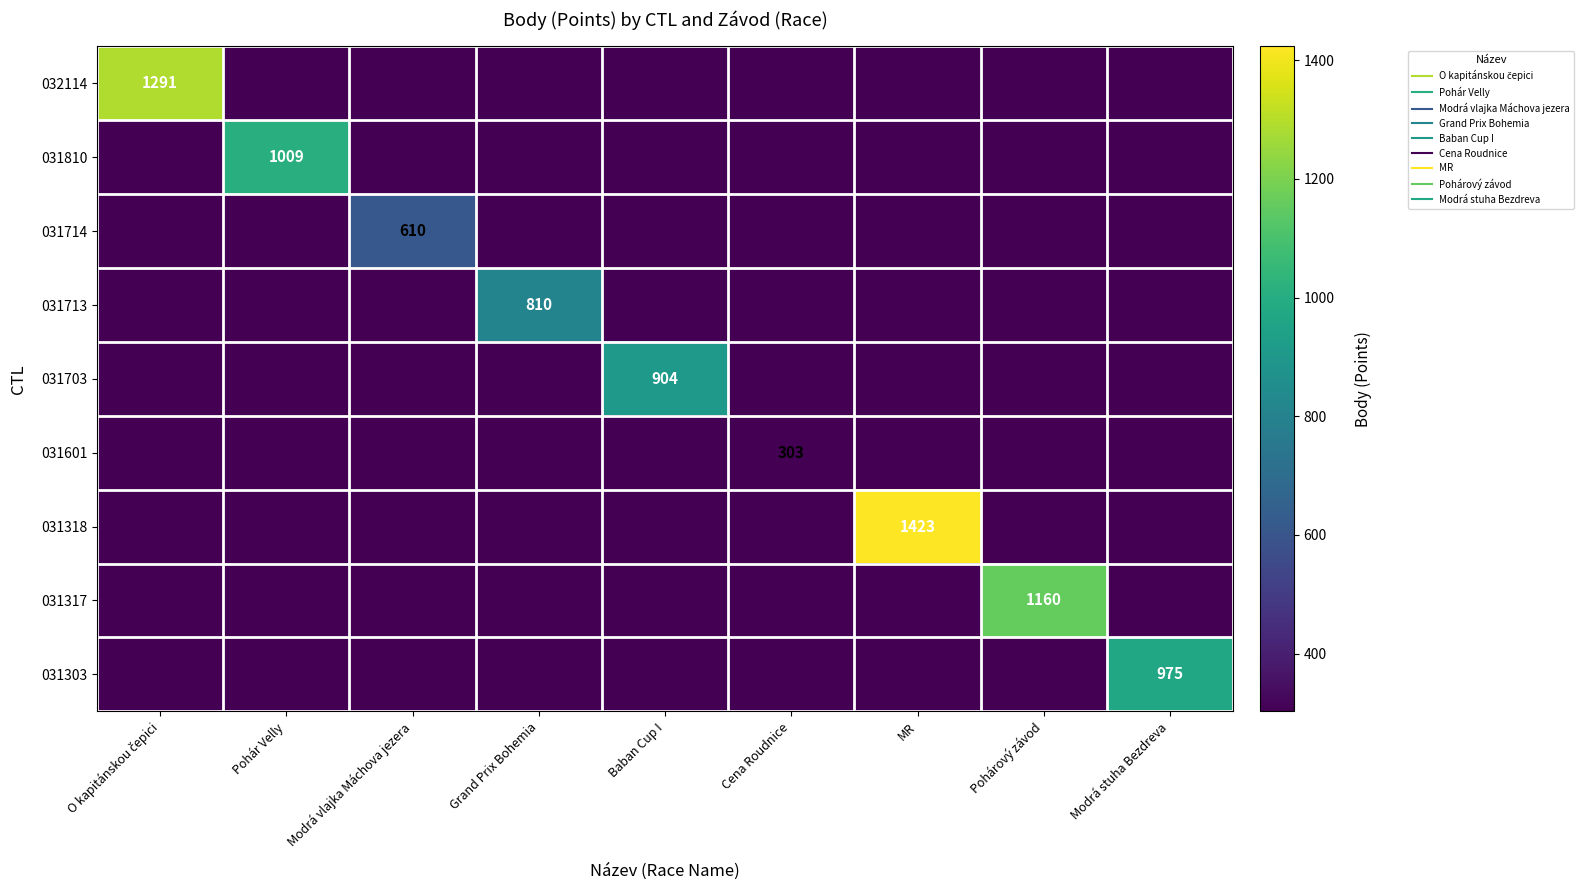

At which category does the chart reach its peak across all series?

MR